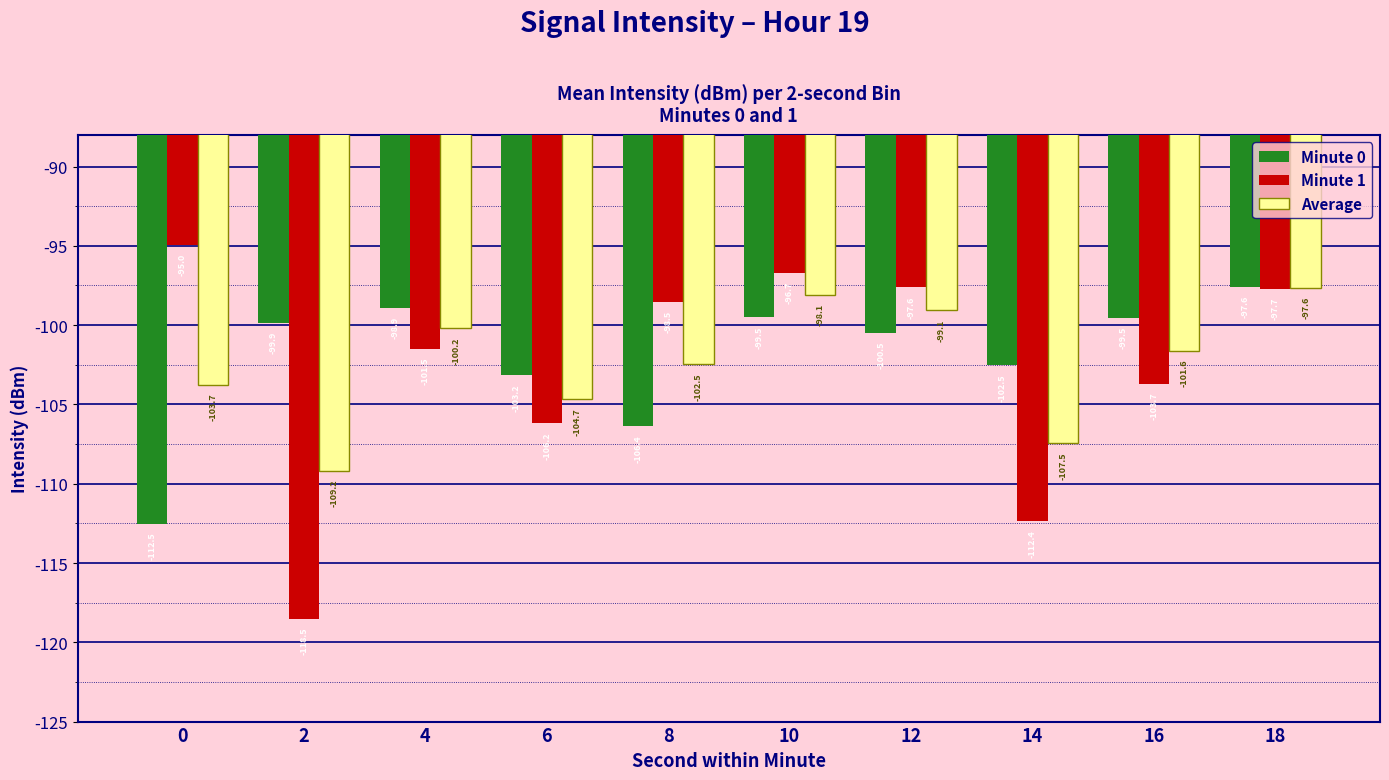

Which series changed the most between 0 and 14?

Minute 1